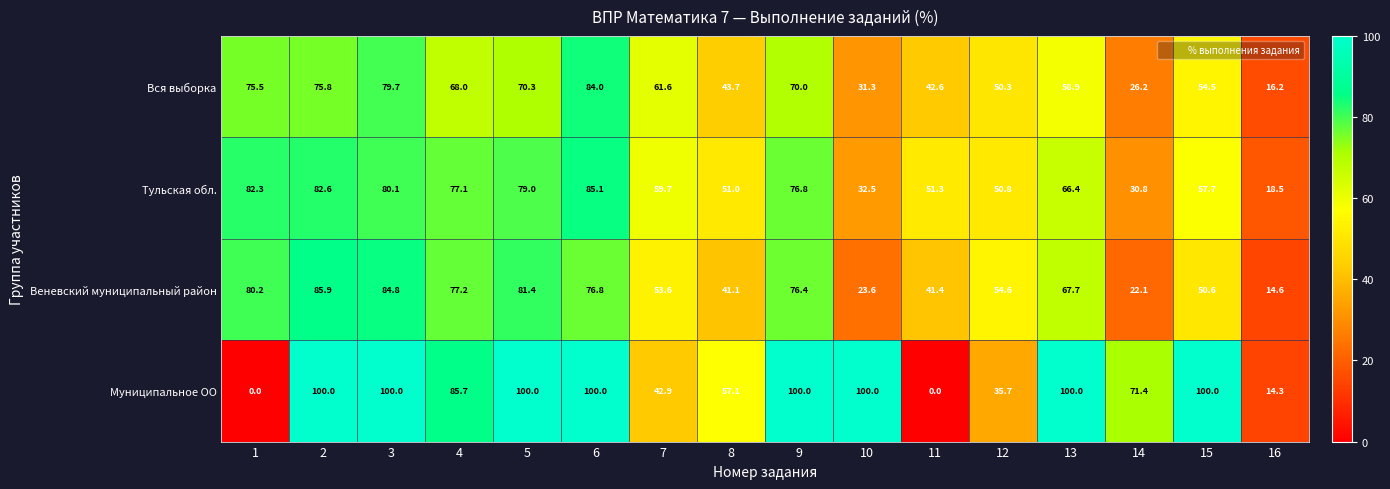

At which label is Веневский муниципальный район closest to 50?

15